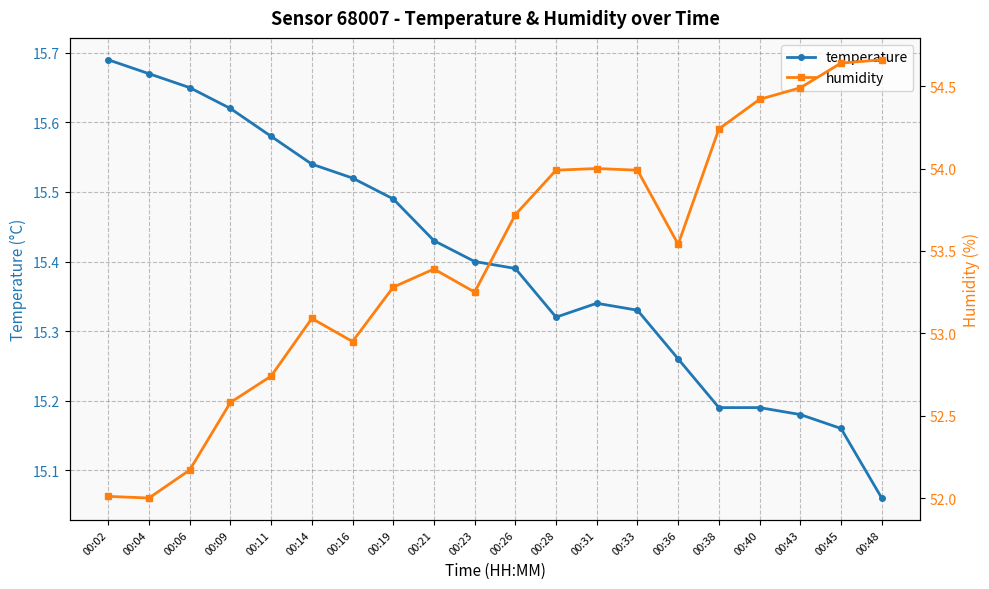

What is the value of the humidity point at the 17th from the left?

54.4